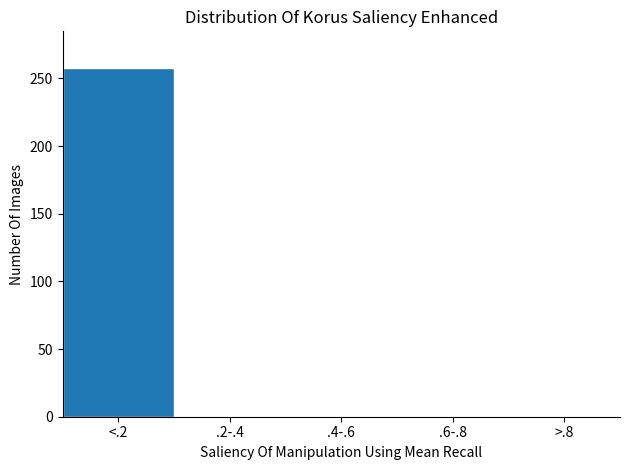

Reading left to right, what are all the values shown in this chart?

<.2=258	.2-.4=0	.4-.6=0	.6-.8=0	>.8=0